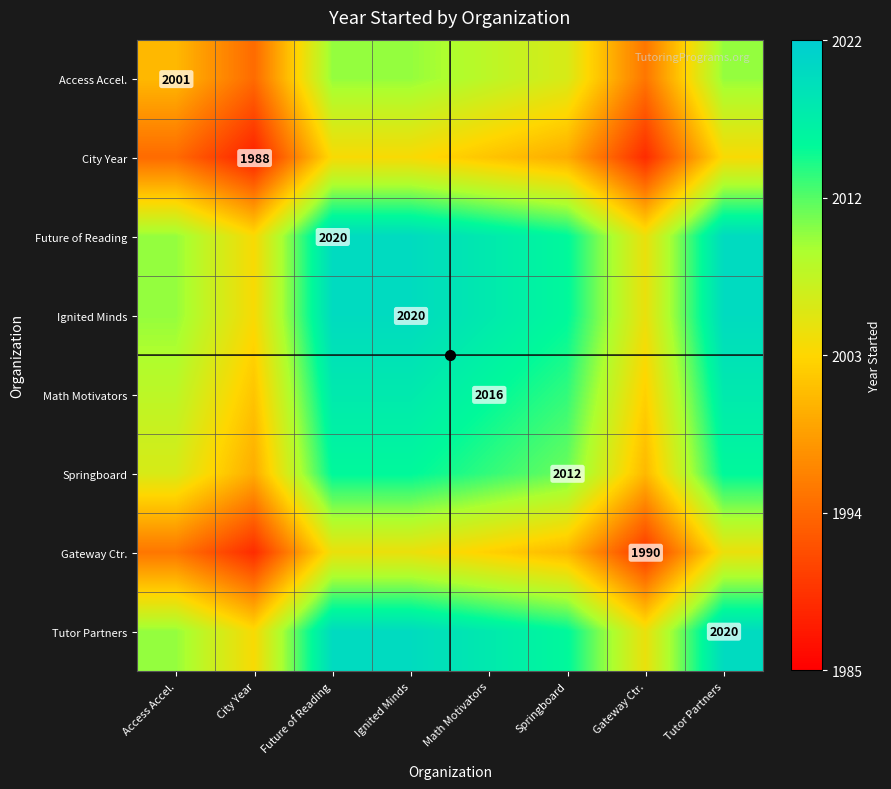

Which series has the widest spread of values?

Future of Reading